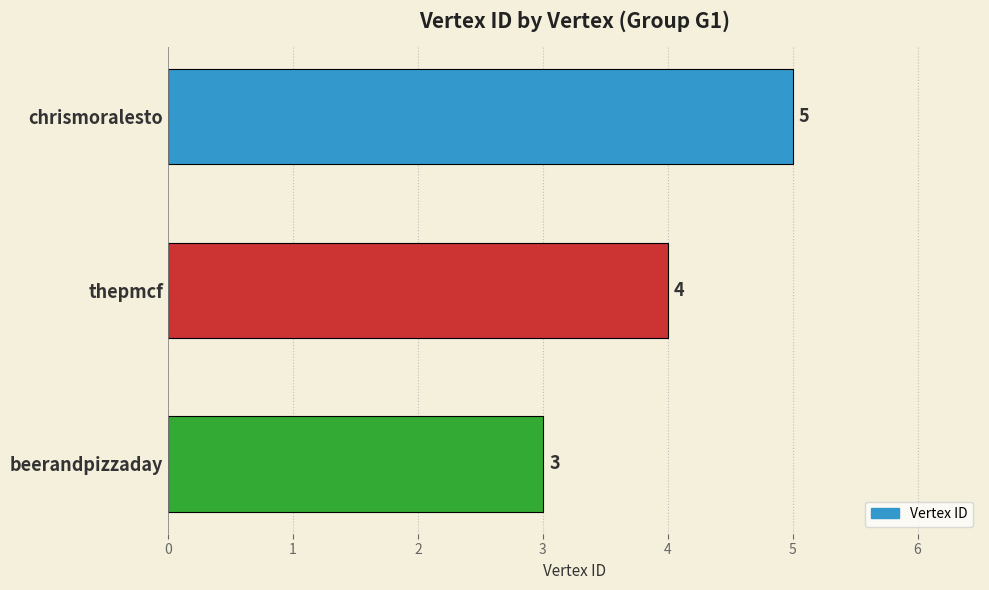

Rank the categories by value from highest to lowest.

chrismoralesto, thepmcf, beerandpizzaday